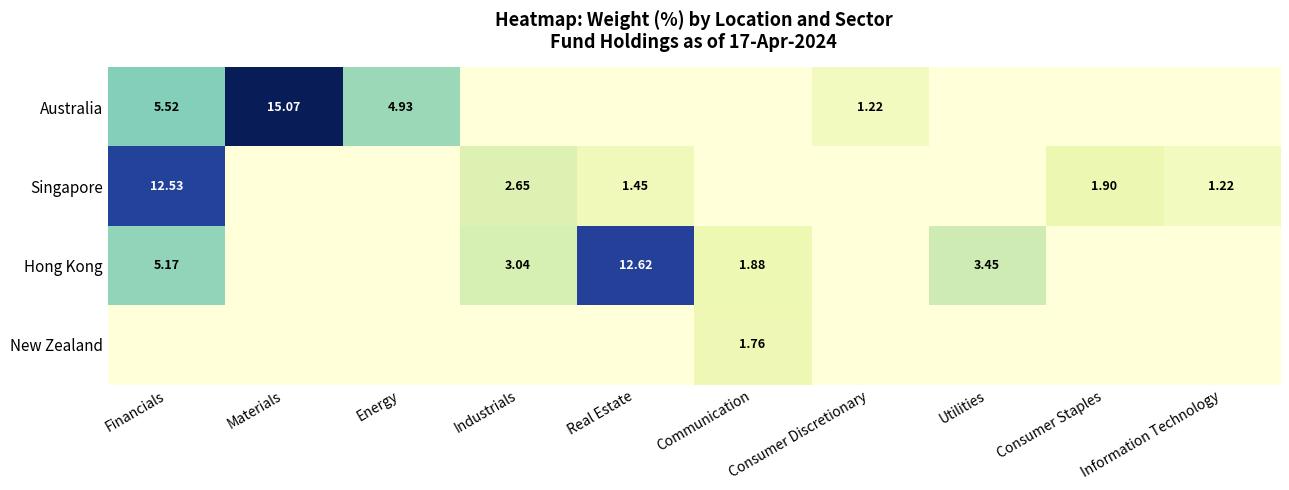

What is the sum of the New Zealand values at Information Technology and Communication?

1.8